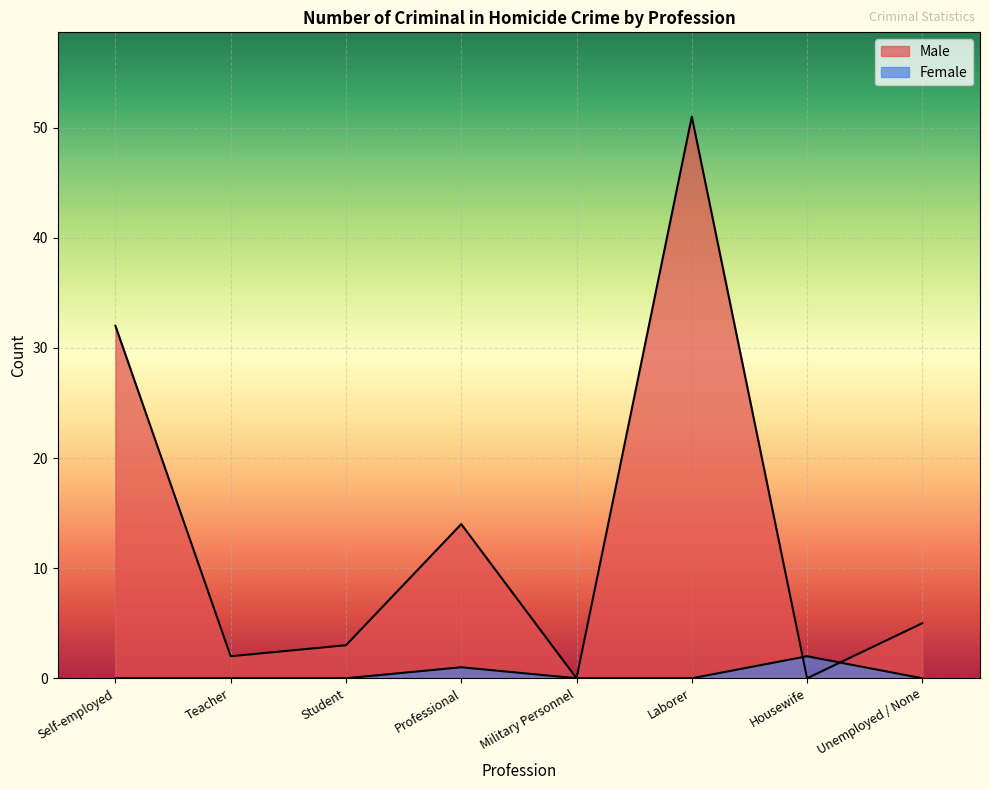

Which category has the highest value in the Male series?

Laborer